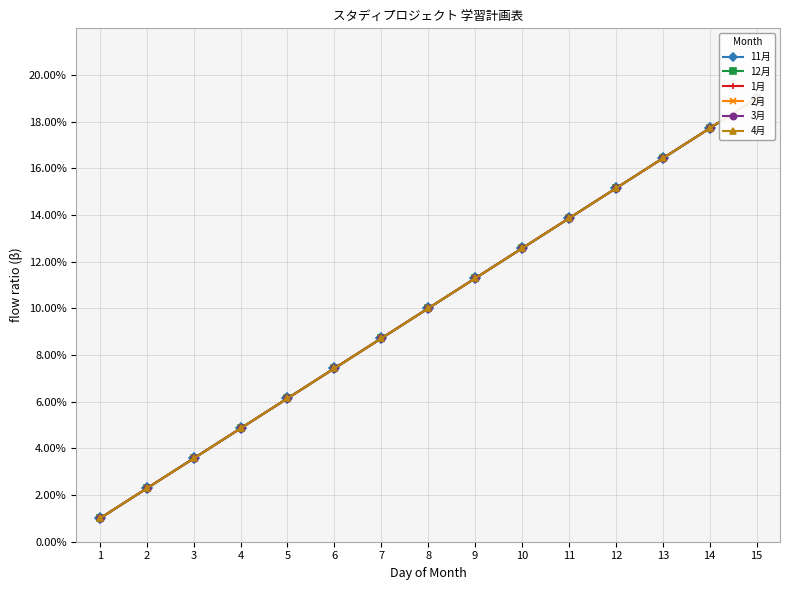

The 3月 series shows 0.0 at 2. True or false?

False